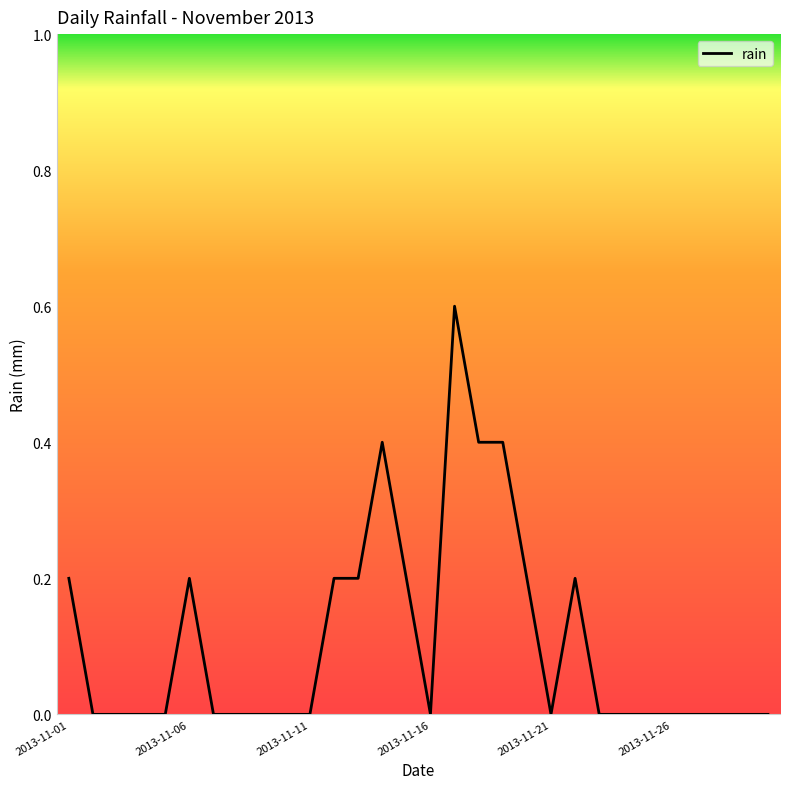

Is this an area chart (filled region under the line)?

No